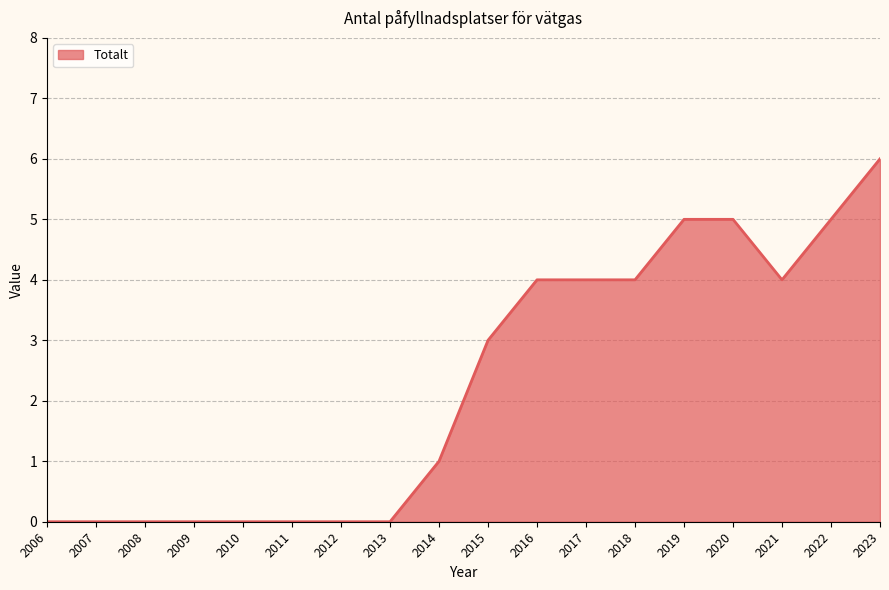

What is the sum of all values?

41